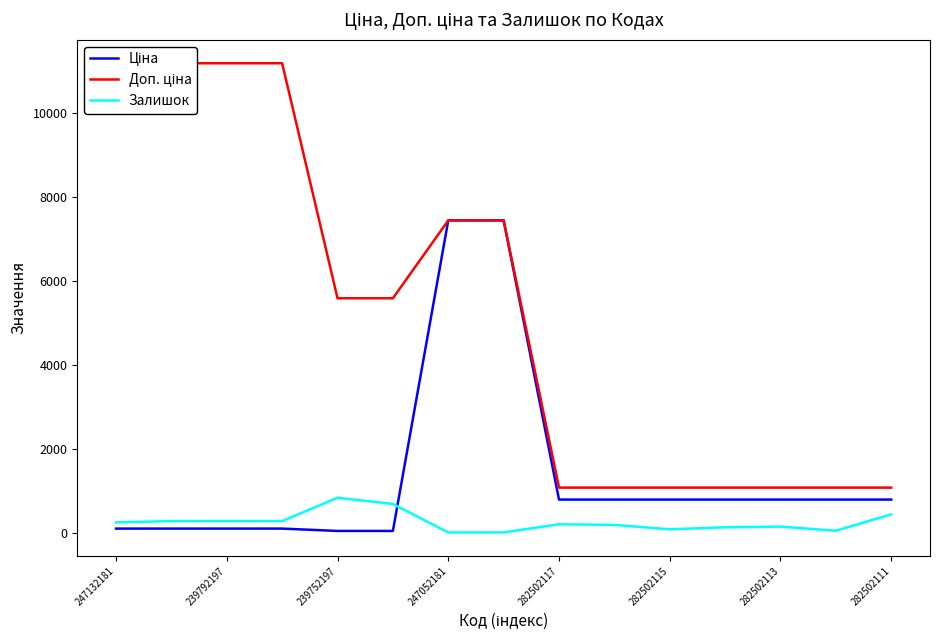

What is the value of the Залишок point at the 7th from the left?

20.0